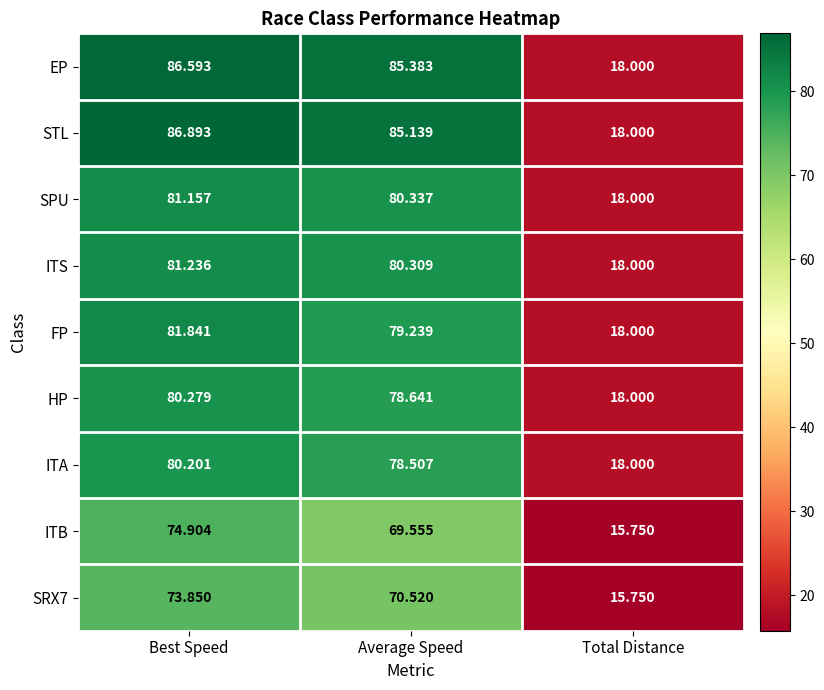

At which category is the sum across all series the highest?

Best Speed